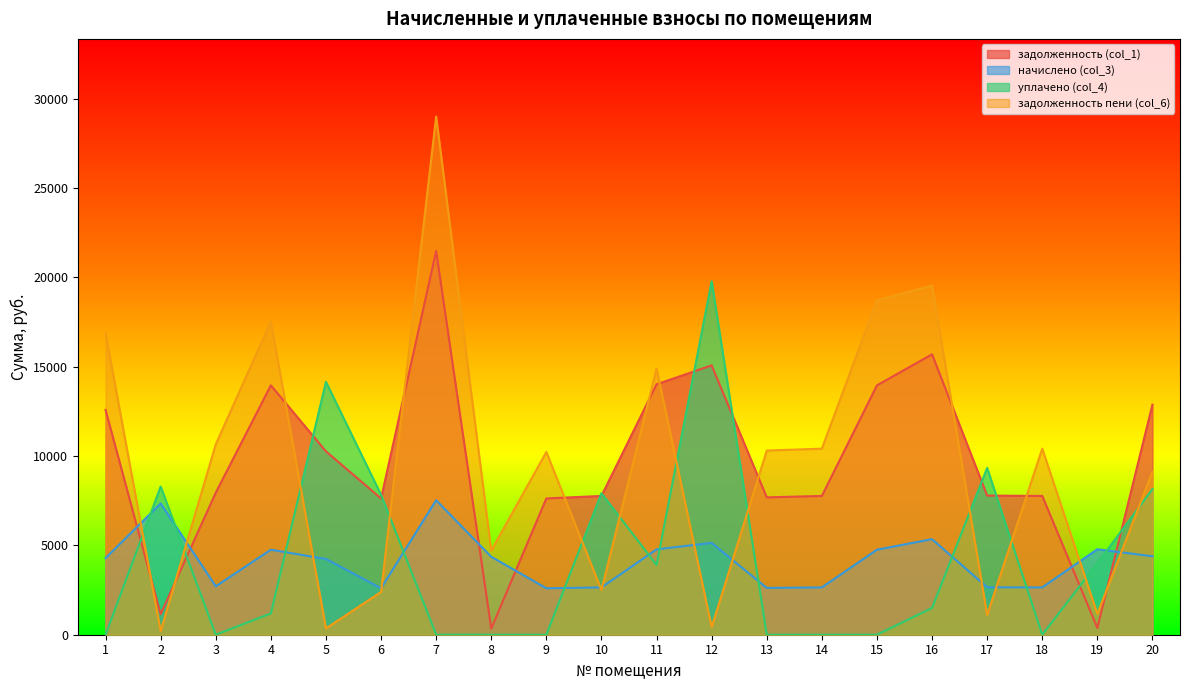

How many data points in уплачено (col_4) are above 1500?

9